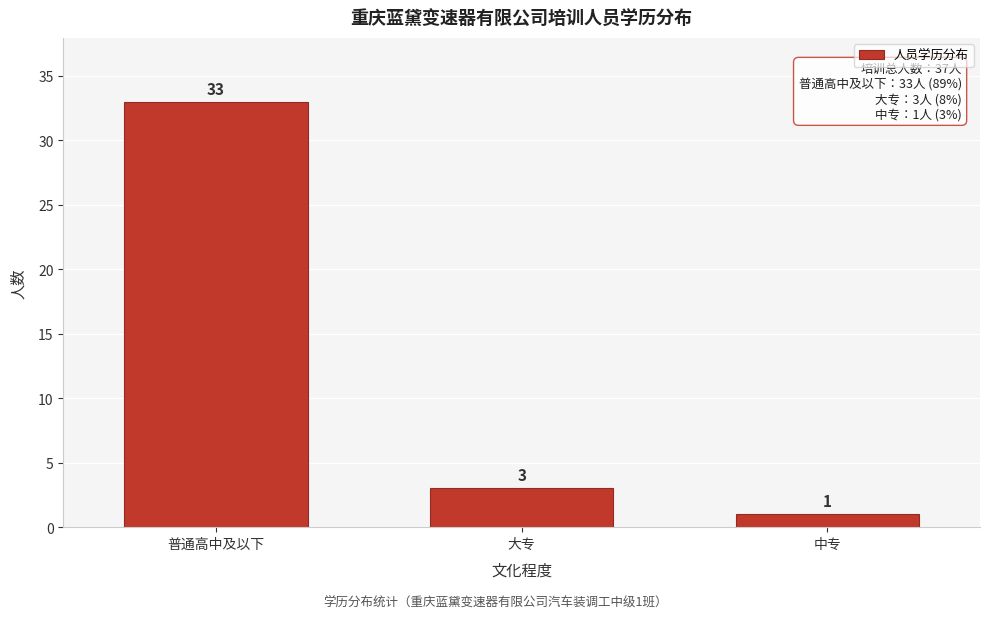

Reading right to left, what are all the values shown in this chart?

1	3	33